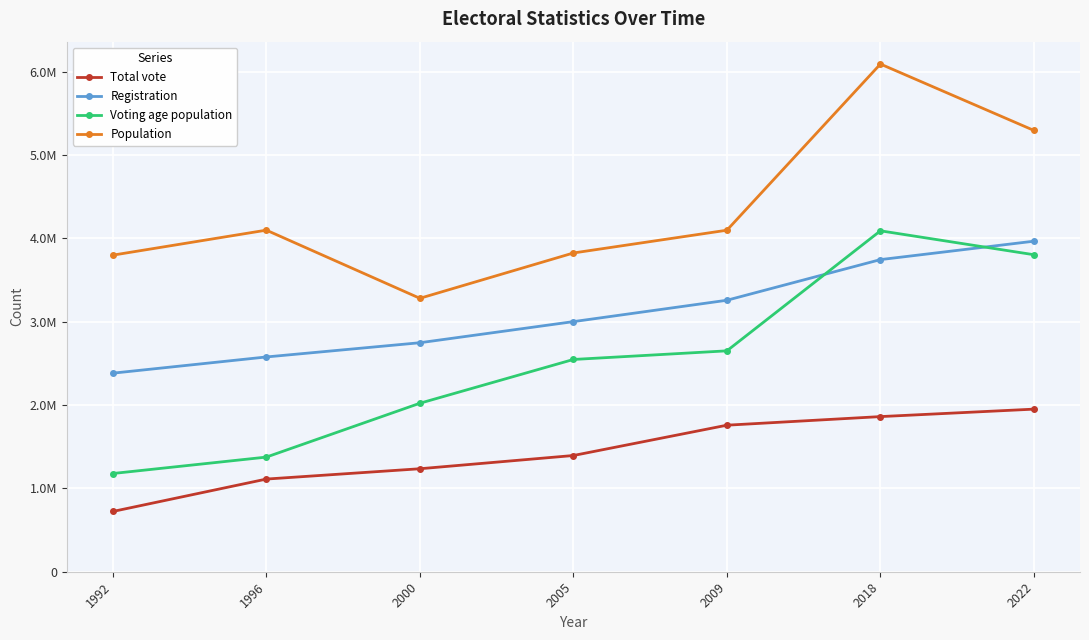

Which category has the highest value in the Population series?

2018